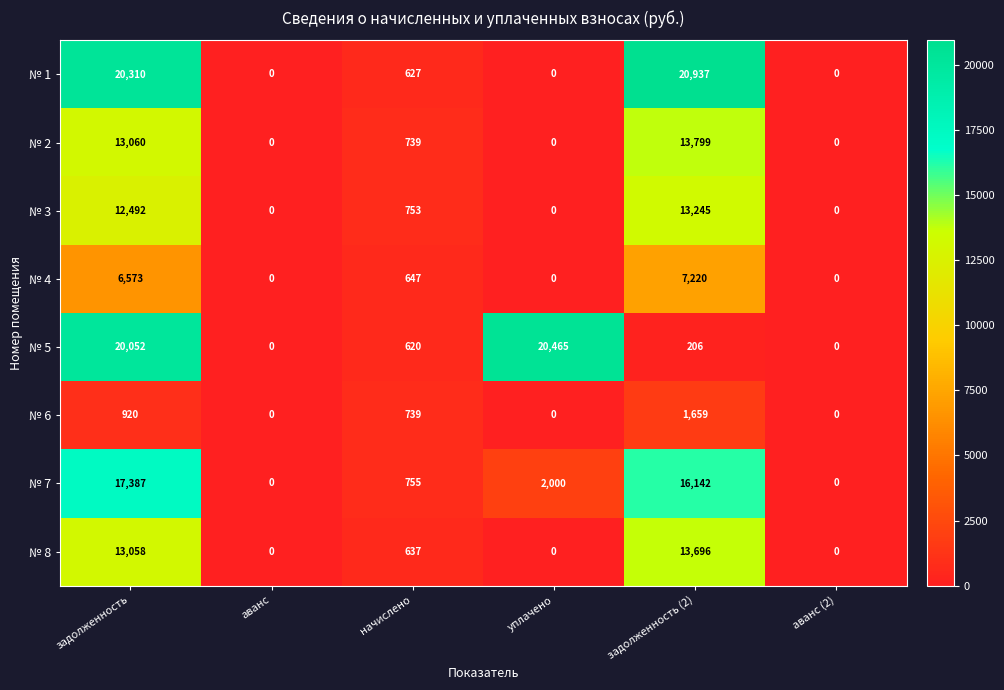

At which label does № 3 reach its peak?

задолженность (2)